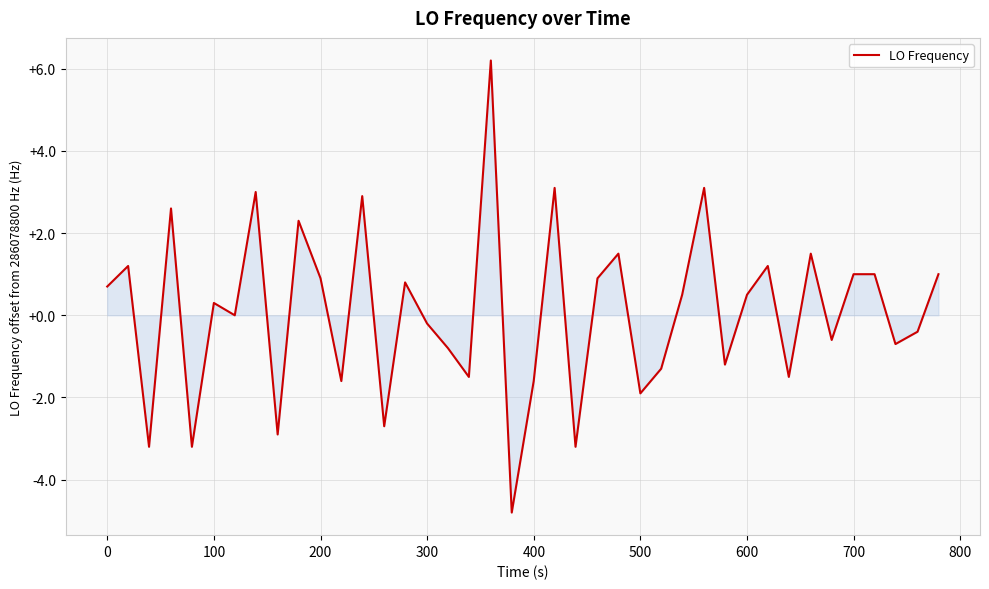

What is the sum of all values?

2.9